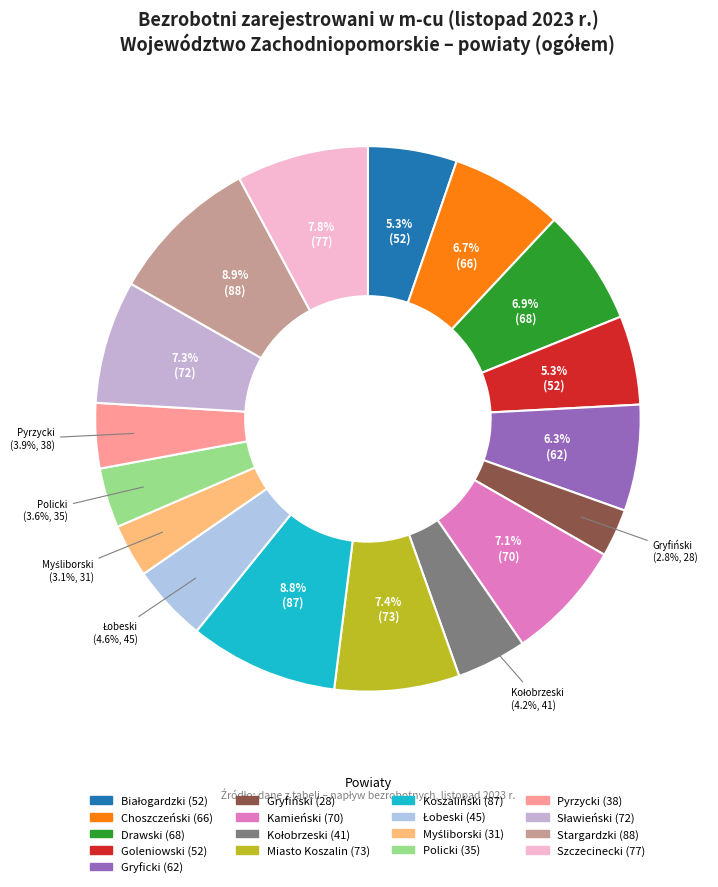

What is the total percentage of Choszczeński and Koszaliński?

15.5%